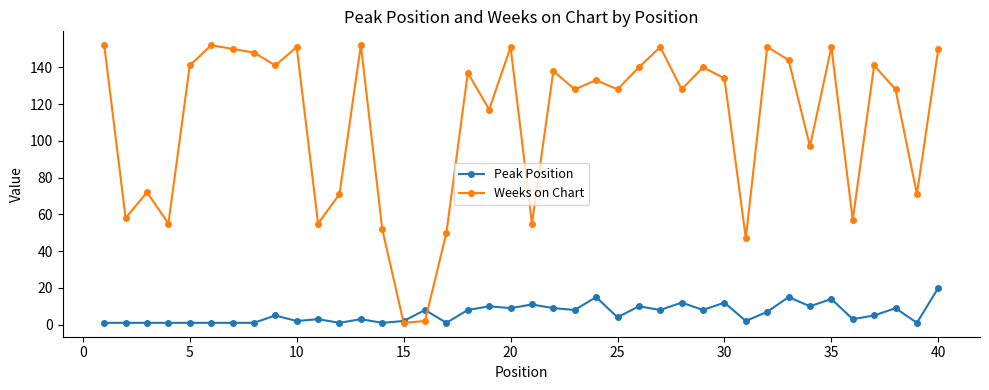

What is the value of the Peak Position point at the 40th from the left?

20